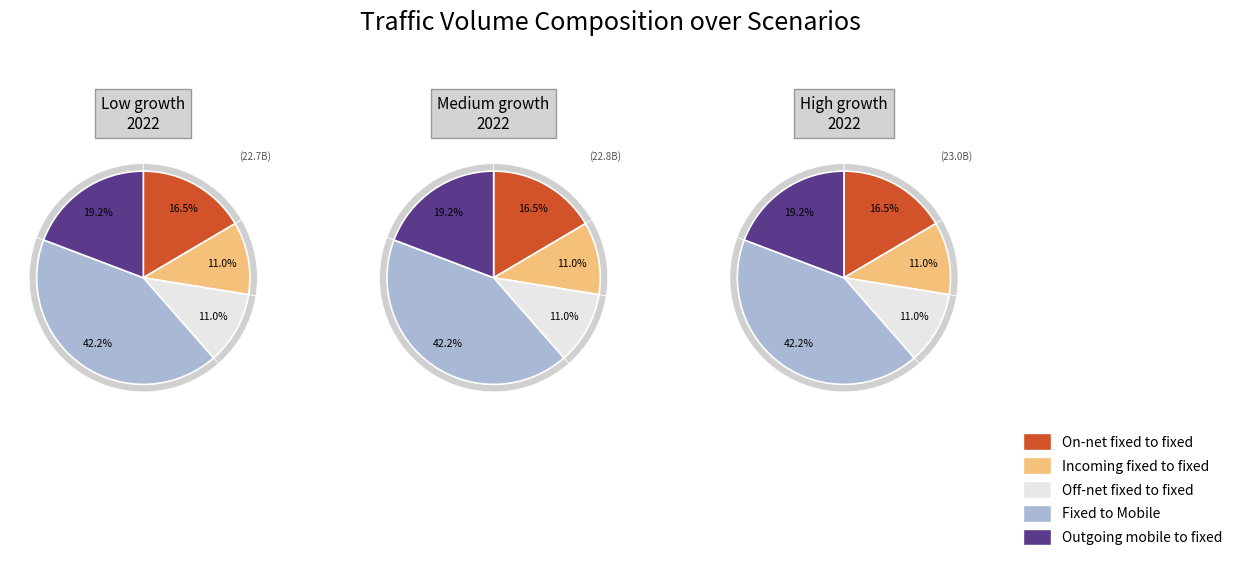

Between 0 and 1, which series saw the biggest shift?

Fixed to Mobile